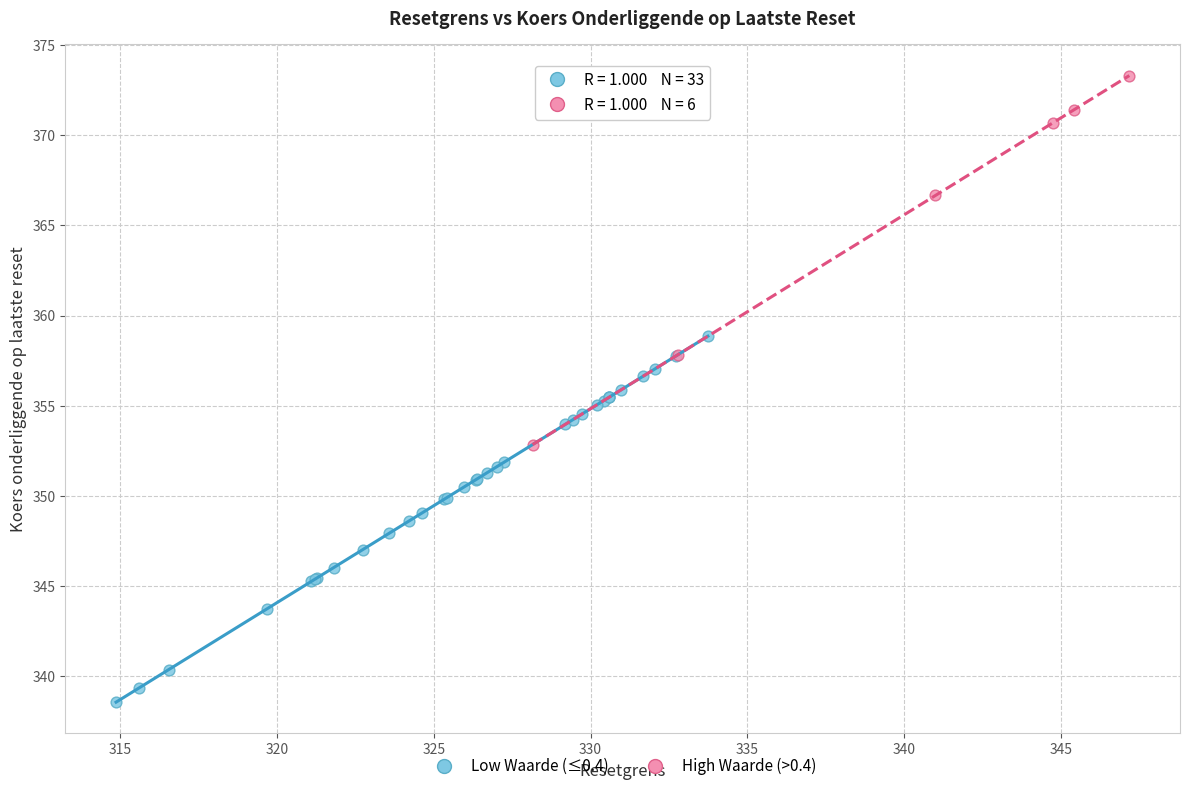

Which series reaches the maximum Y coordinate?

High Waarde (>0.4)